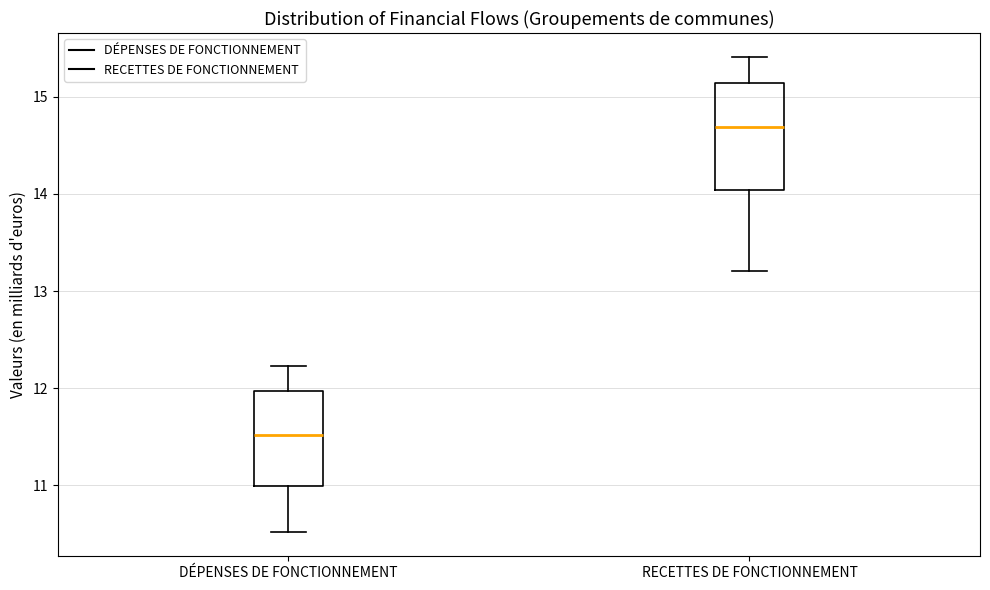

Reading left to right, read every box against the y-axis: the position of its median line, the range the box covers, and the ends of its whiskers. The values are not printed on the chart, so give them approximately, as read against the axis.

DÉPENSES DE FONCTIONNEMENT: median 11.5, box 11.0 to 12.0, whiskers 10.5 to 12.2
RECETTES DE FONCTIONNEMENT: median 14.7, box 14.0 to 15.1, whiskers 13.2 to 15.4